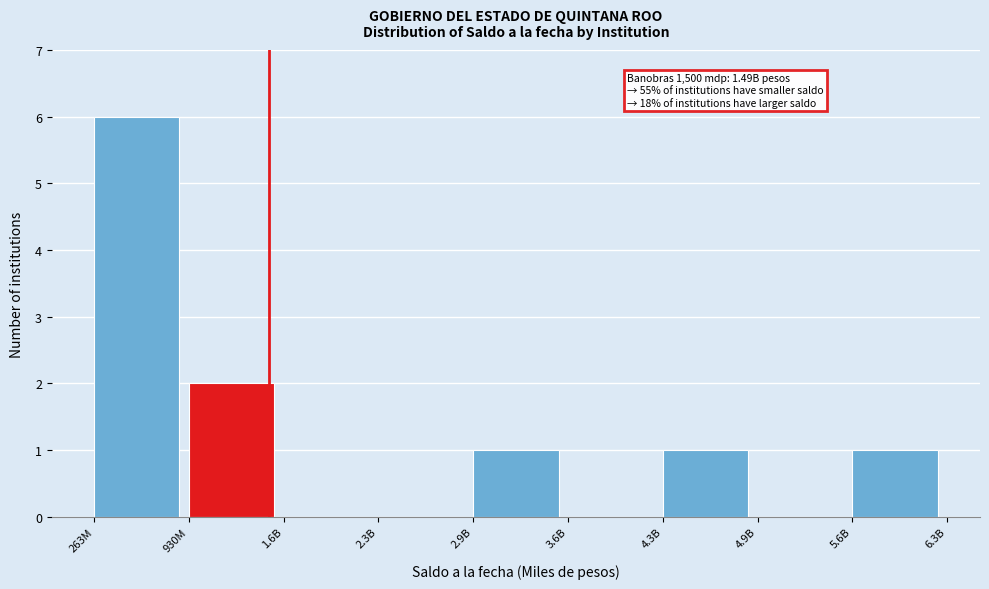

Reading left to right, what are all the values shown in this chart?

263M=6	930M=2	1.6B=0	2.3B=0	2.9B=1	3.6B=0	4.3B=1	4.9B=0	5.6B=1